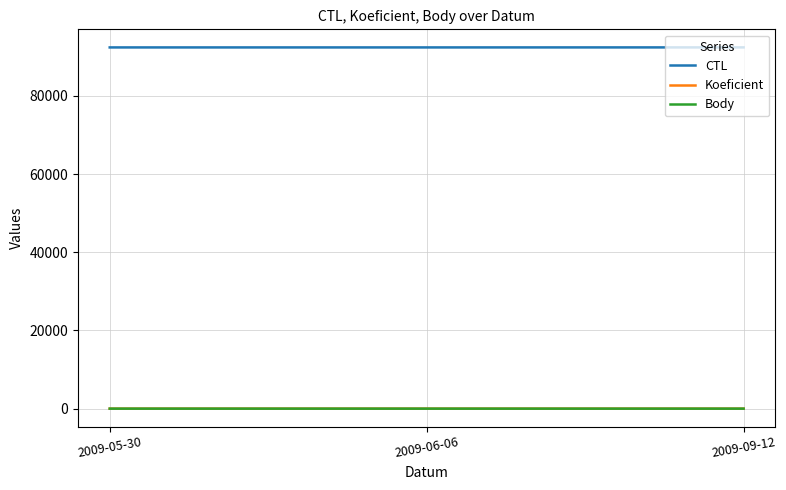

Is this an area chart (filled region under the line)?

No